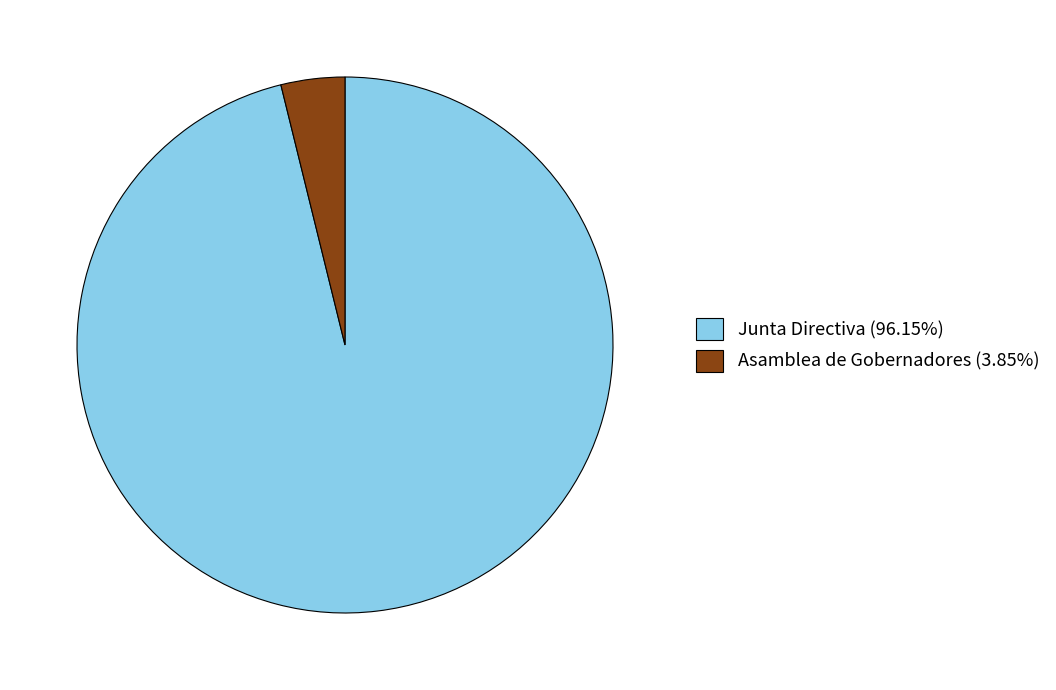

Which slice is the smallest?

Asamblea de Gobernadores